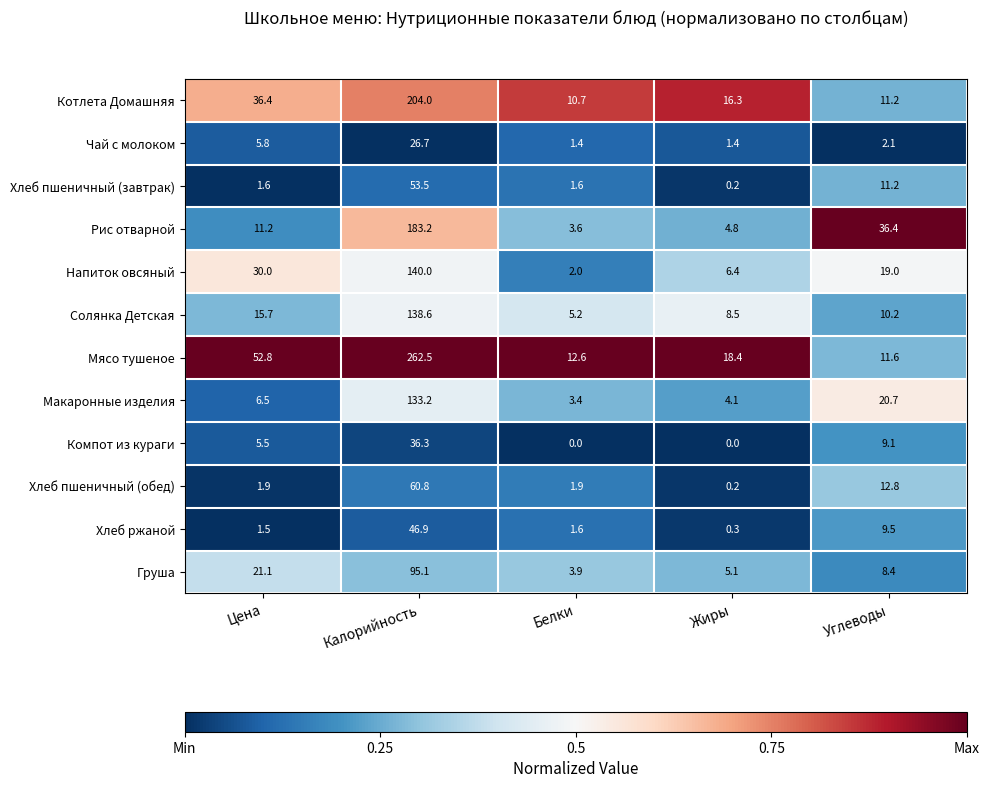

Which category has the highest value across all series?

Калорийность